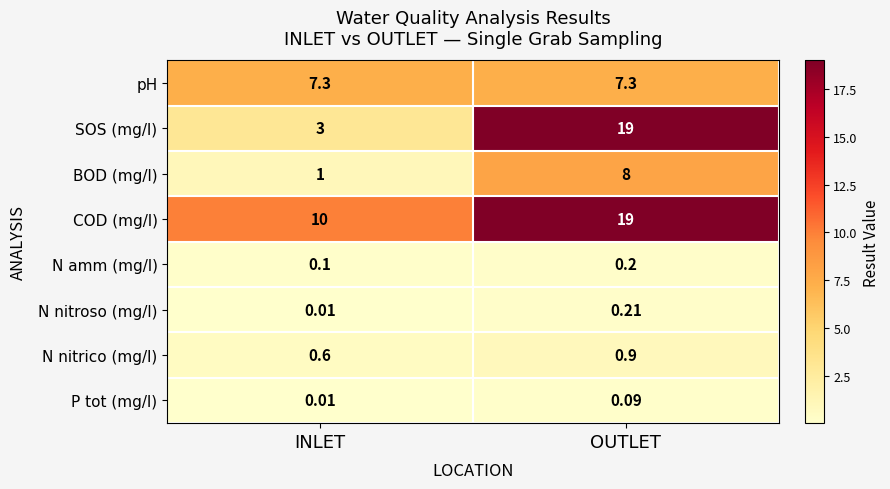

List the labels in order of N nitroso (mg/l) value, largest first.

OUTLET, INLET